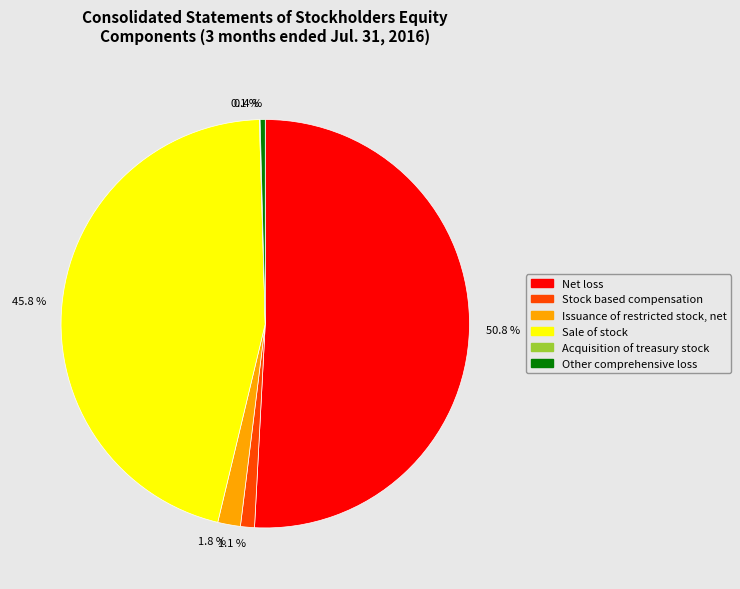

How much of the chart is everything except Net loss?

49.2%